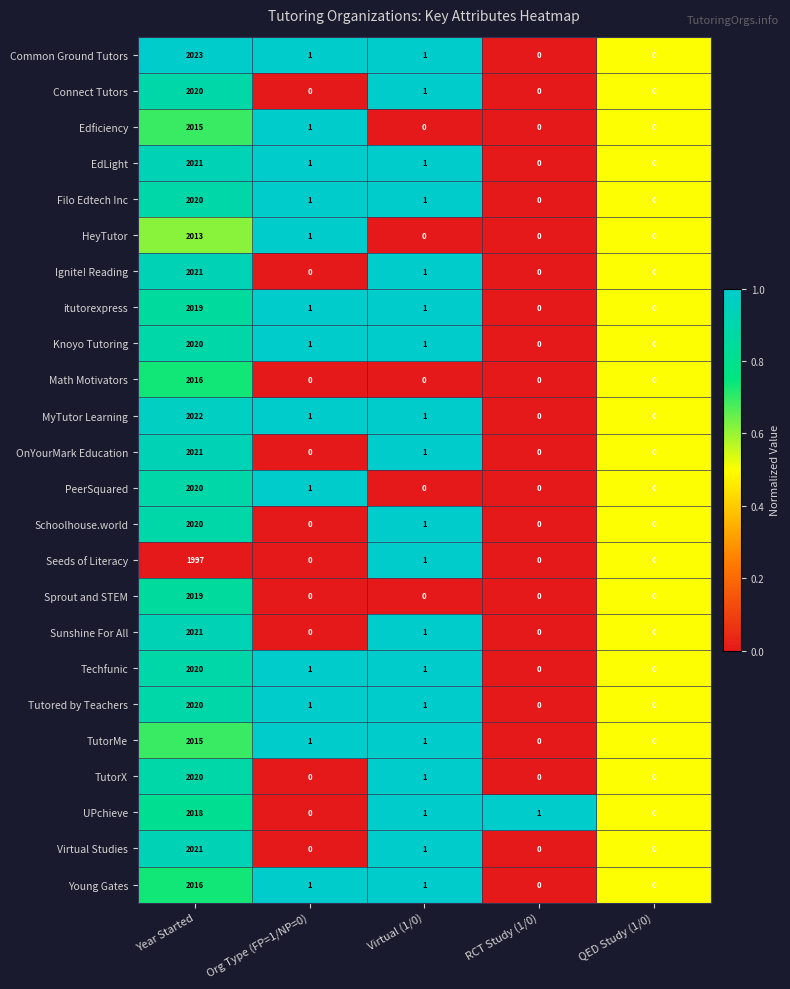

What is the difference between the maximum and minimum values in the Common Ground Tutors series?

2023